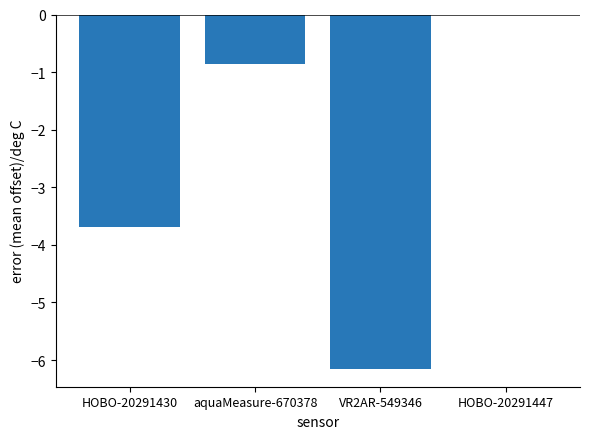

The chart shows a value of -3.3 at HOBO-20291447. True or false?

False